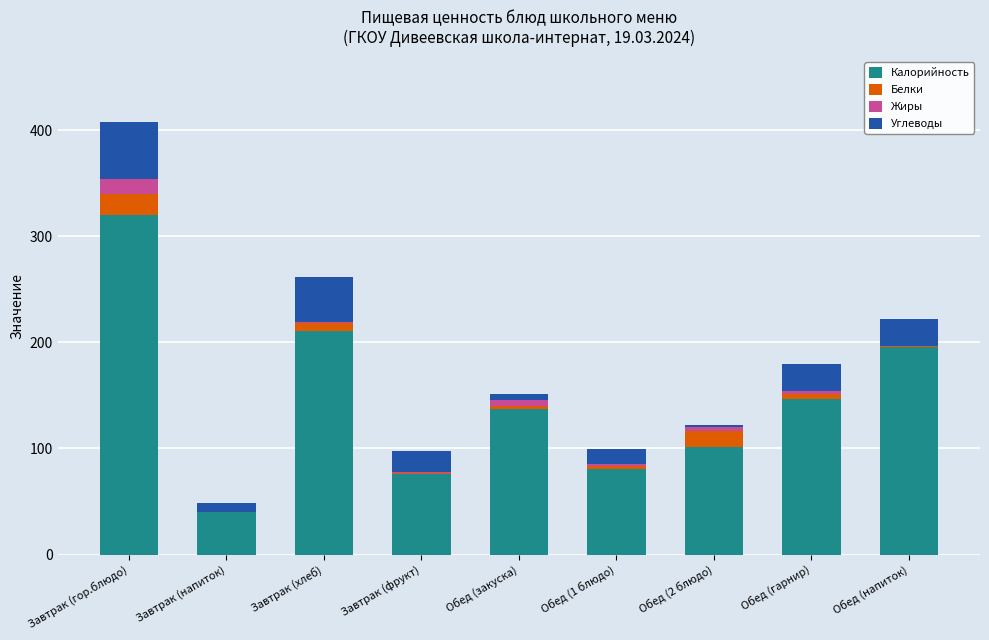

Are the bars horizontal?

No